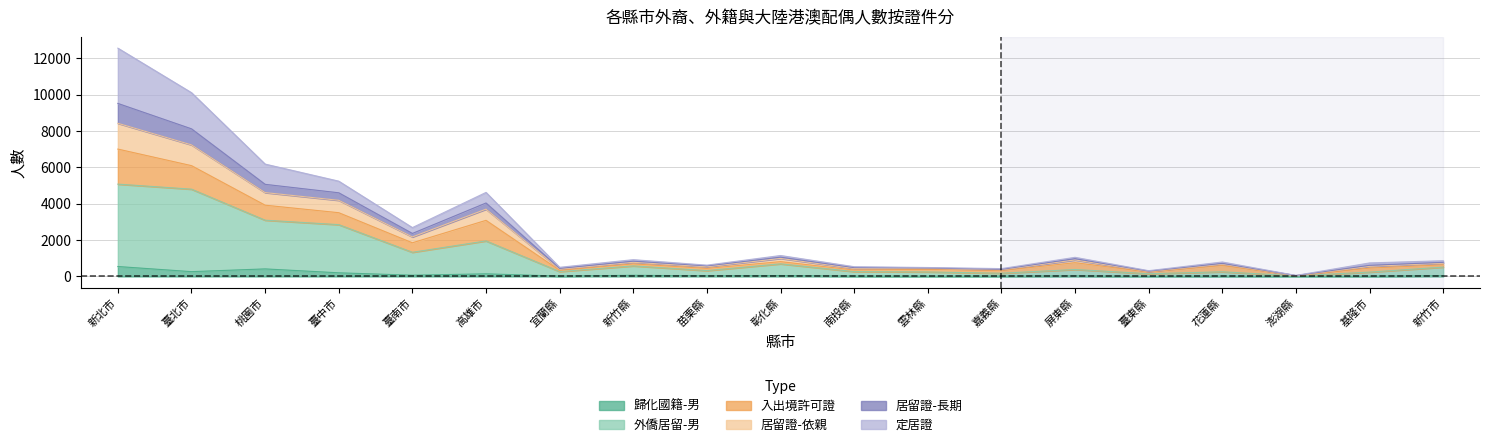

What is the maximum value for 歸化國籍-男?

547